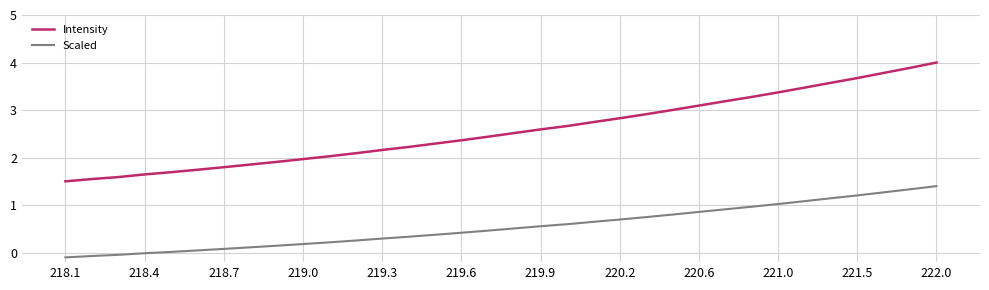

What is the difference between the maximum and minimum values in the Intensity series?

2.5